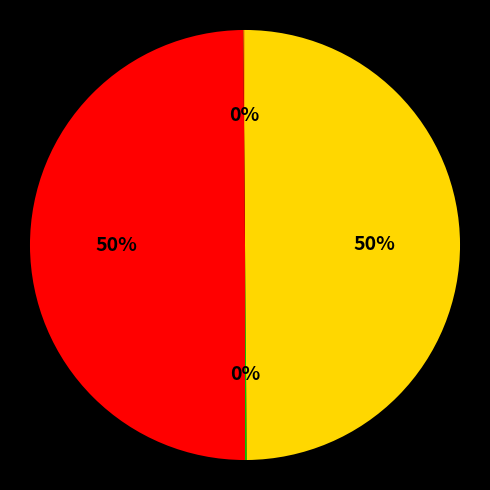

To the nearest percent, what is the average slice percentage?

25%